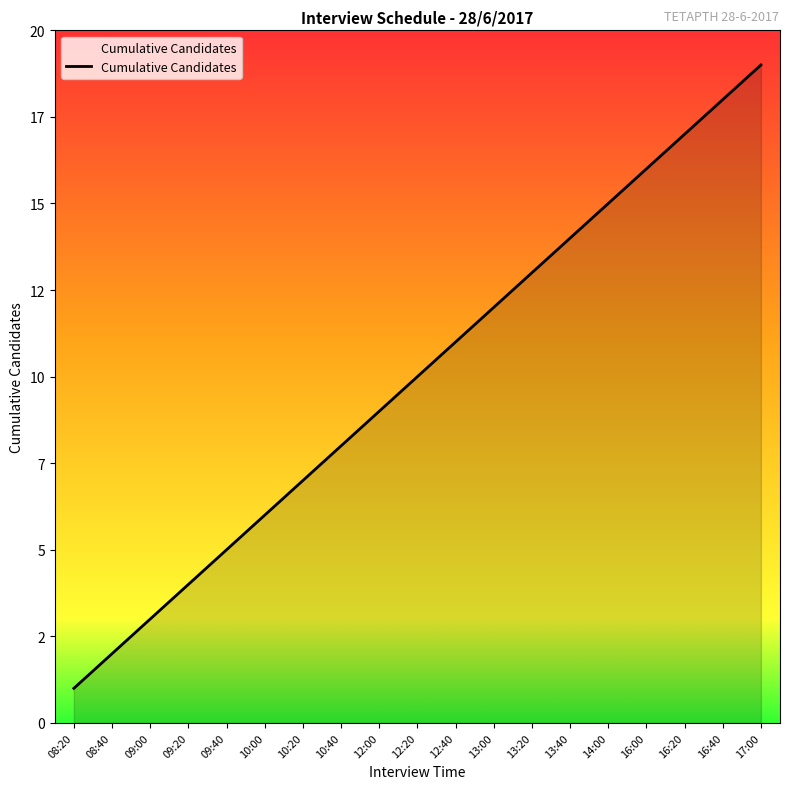

Is it true that the value at 13:20 is 13?

True